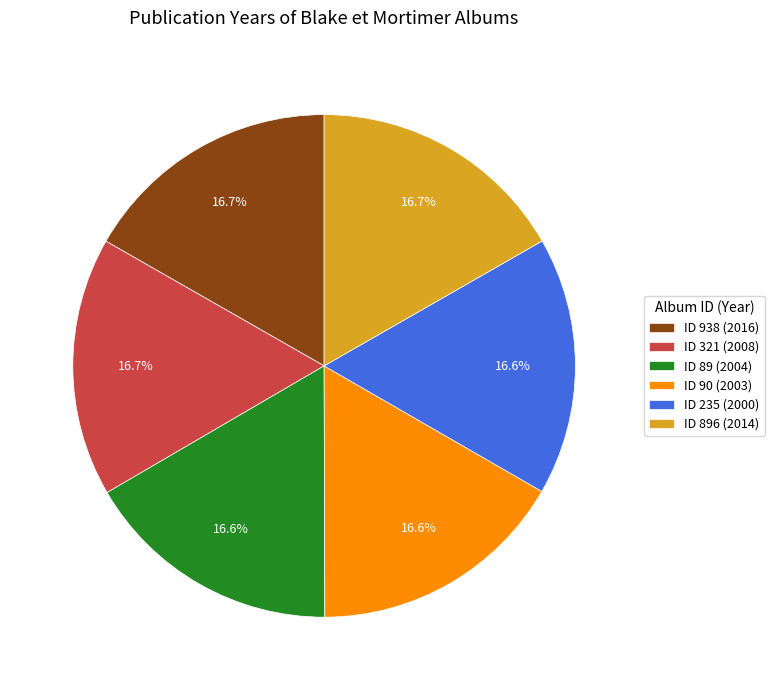

To the nearest percent, what is the average slice percentage?

17%